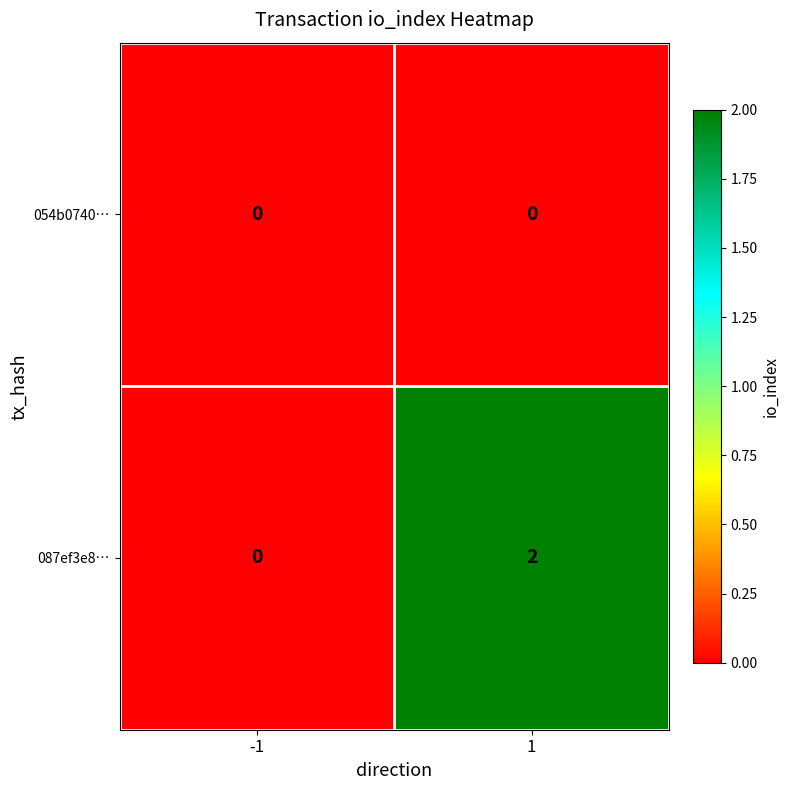

Which series changed the most between -1 and 1?

087ef3e8…